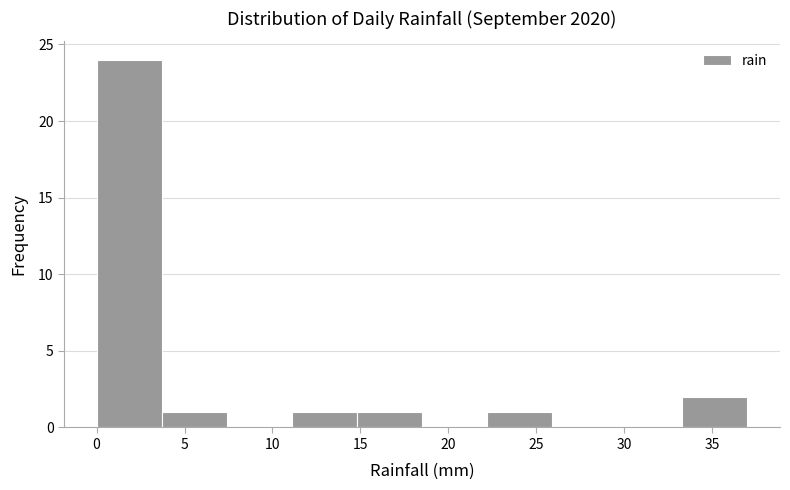

How tall is the bar that spans 33.3 to 37.0 on the x-axis? Neither the bar edges nor the heights are printed on the chart, so give them approximately, as read against the axes.

2